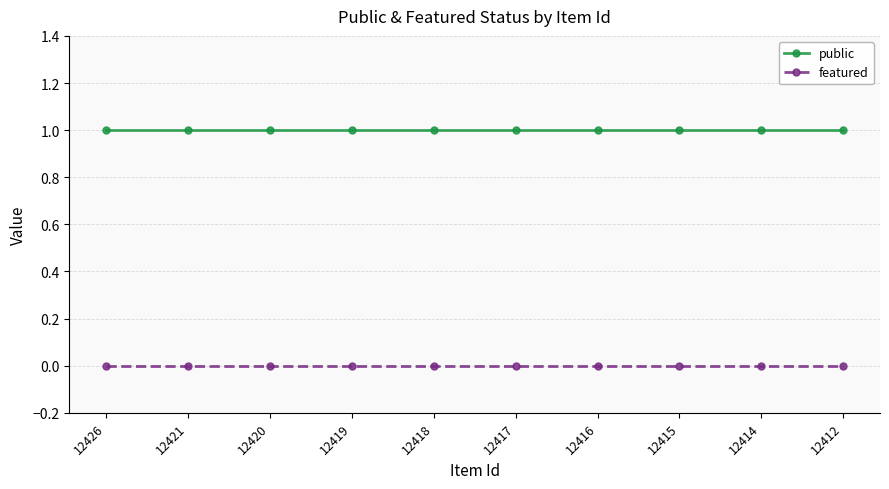

List the series in order of their overall mean, highest first.

public, featured